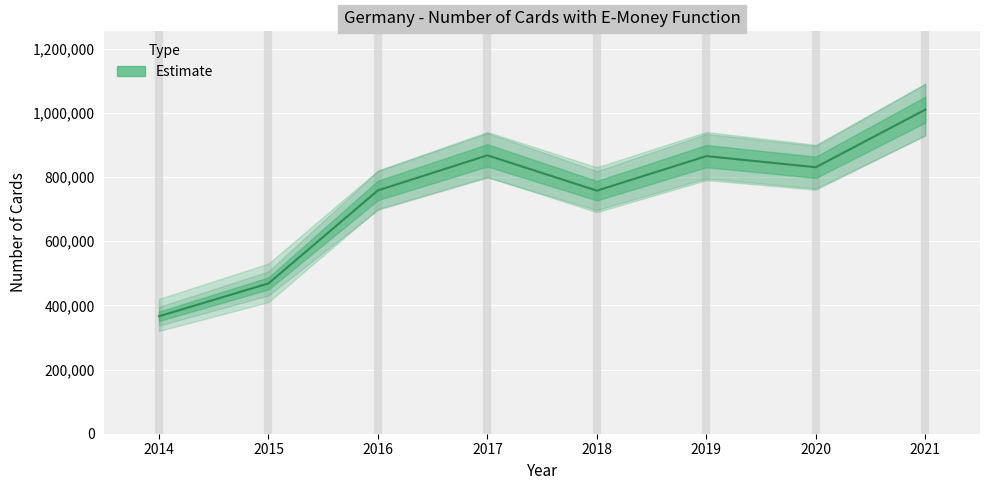

The value at 2021 is 1009459. True or false?

True